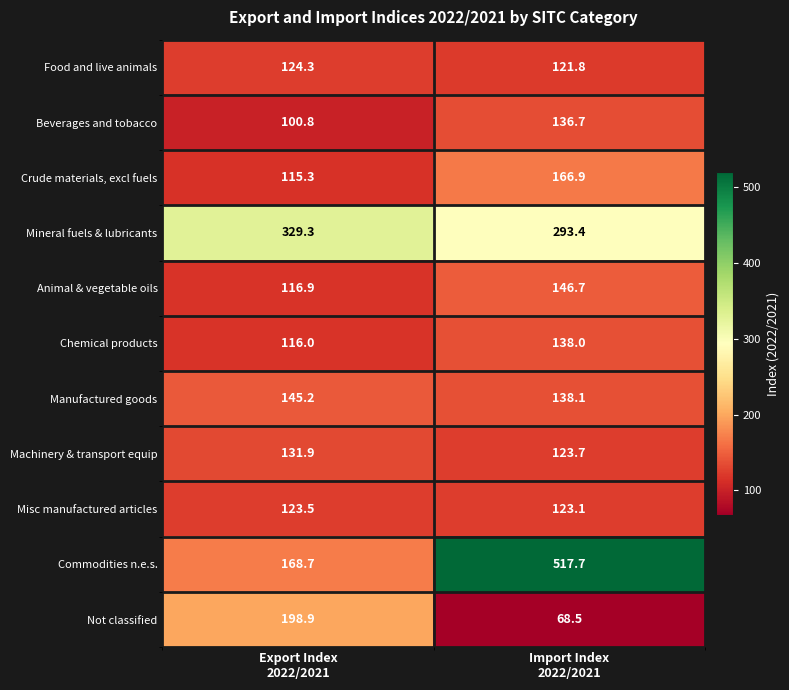

Which series has the largest total across all categories?

Commodities n.e.s.